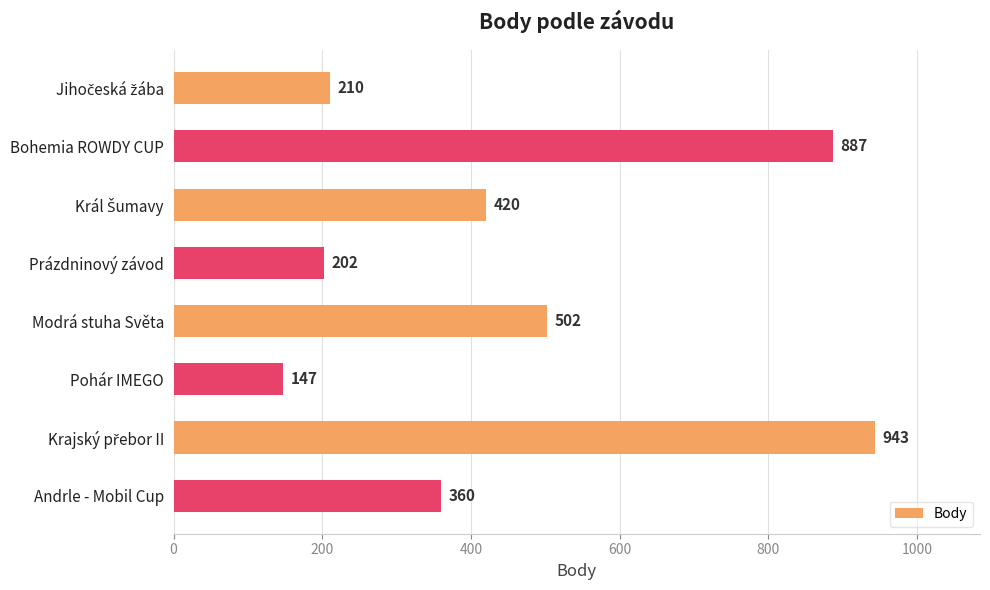

What is the minimum value shown in the chart?

147